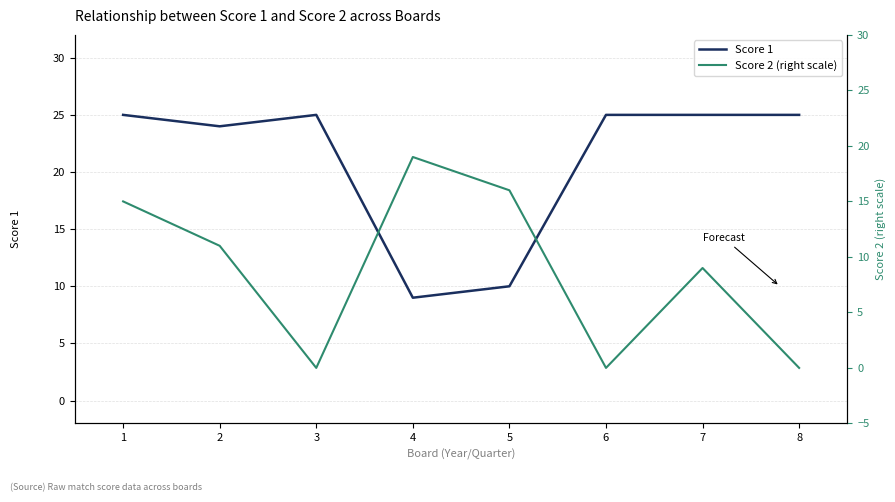

Which category has the highest value in the Score 2 (right scale) series?

4